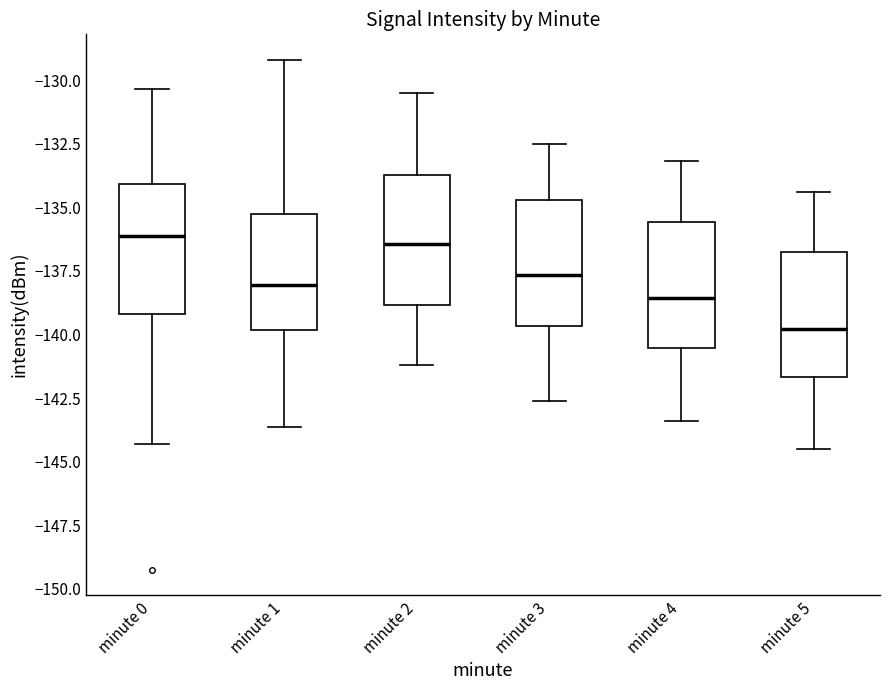

Reading left to right, transcribe this box plot: for each box, give where its median line is, the range the box spans, and where its two whiskers end, as read against the y-axis. The values are not printed on the chart, so give them approximately, as read against the axis.

minute 0: median -136.0, box -139.0 to -134.0, whiskers -144.5 to -130.5
minute 1: median -138.0, box -140.0 to -135.5, whiskers -143.5 to -129.0
minute 2: median -136.5, box -139.0 to -133.5, whiskers -141.0 to -130.5
minute 3: median -137.5, box -139.5 to -134.5, whiskers -142.5 to -132.5
minute 4: median -138.5, box -140.5 to -135.5, whiskers -143.5 to -133.0
minute 5: median -140.0, box -141.5 to -136.5, whiskers -144.5 to -134.5